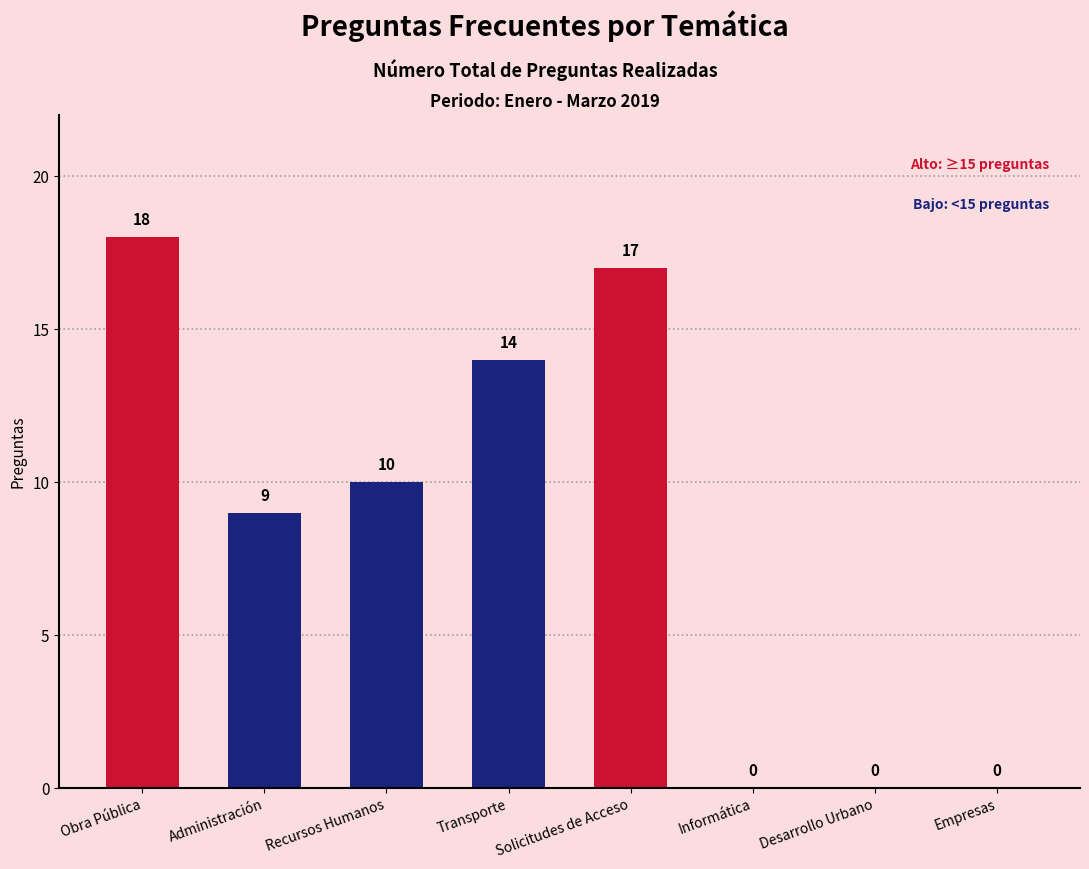

What is the greatest value displayed?

18